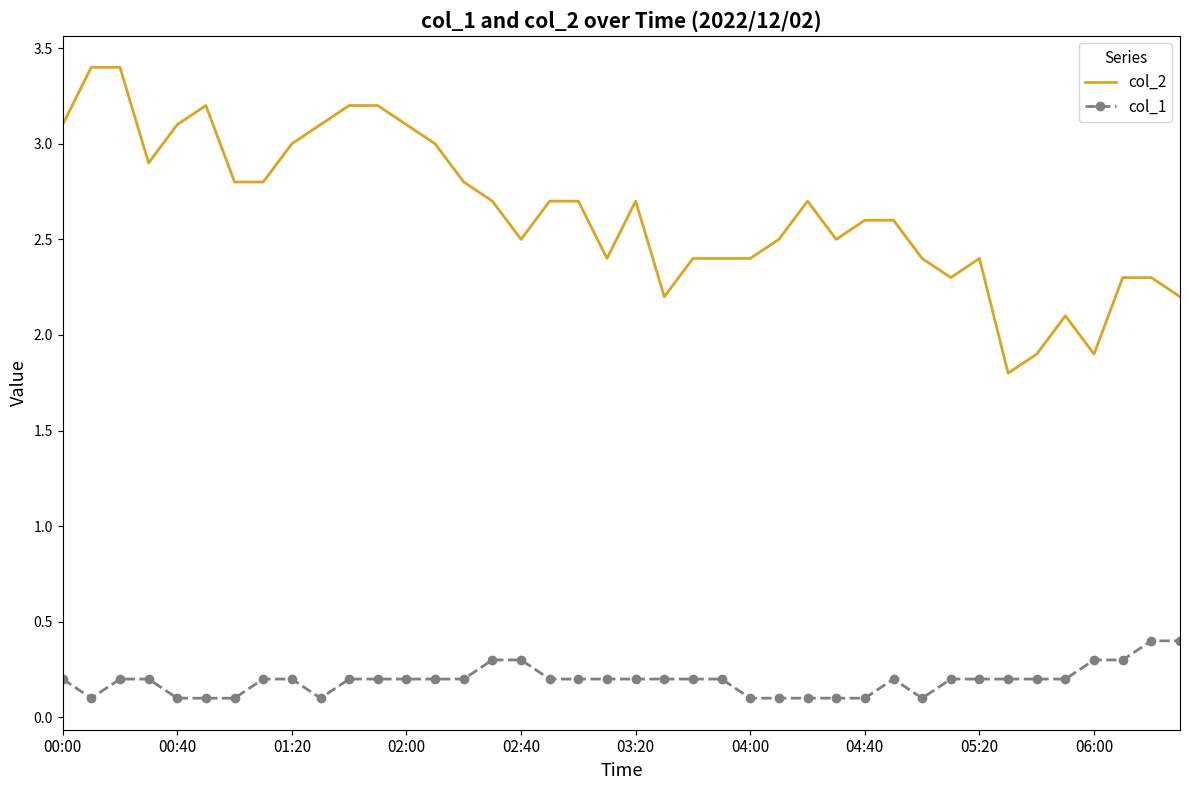

Which series has the largest total across all categories?

col_2